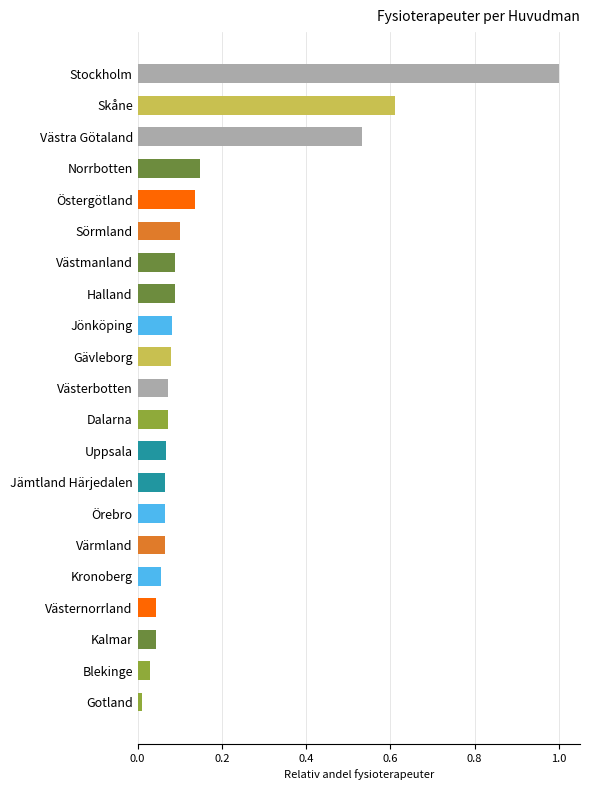

What is the difference between the maximum and minimum values?

1.0